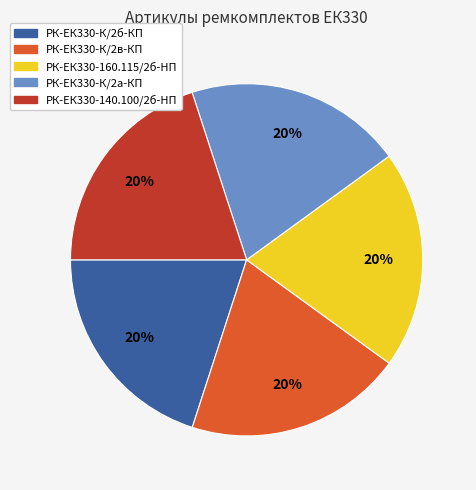

To the nearest percent, what is the average slice percentage?

20%